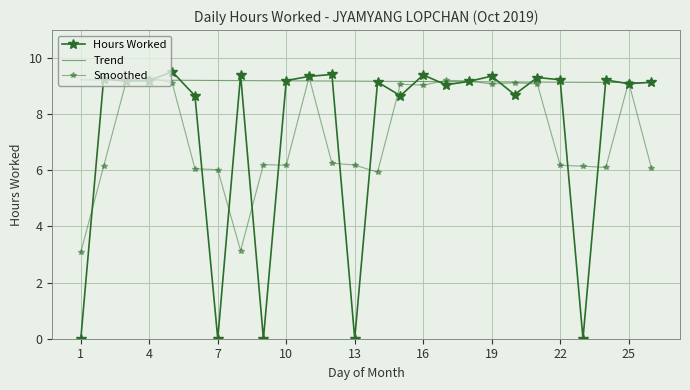

Reading right to left, transcribe all the data shown in this chart.

Hours Worked: 9.1	9.1	9.2	0.0	9.2	9.3	8.7	9.4	9.2	9.1	9.4	8.7	9.2	0.0	9.4	9.3	9.2	0.0	9.4	0.0	8.7	9.5	9.2	9.2	9.2	0.0
Trend: 9.1	9.1	9.1	9.1	9.1	9.1	9.2	9.2	9.2	9.2	9.2	9.2	9.2	9.2	9.2	9.2	9.2	9.2	9.2	9.2	9.2	9.2	9.2	9.2	9.2	9.2
Smoothed: 6.1	9.2	6.1	6.2	6.2	9.1	9.1	9.1	9.2	9.2	9.0	9.1	5.9	6.2	6.3	9.3	6.2	6.2	3.1	6.0	6.1	9.1	9.3	9.2	6.1	3.1